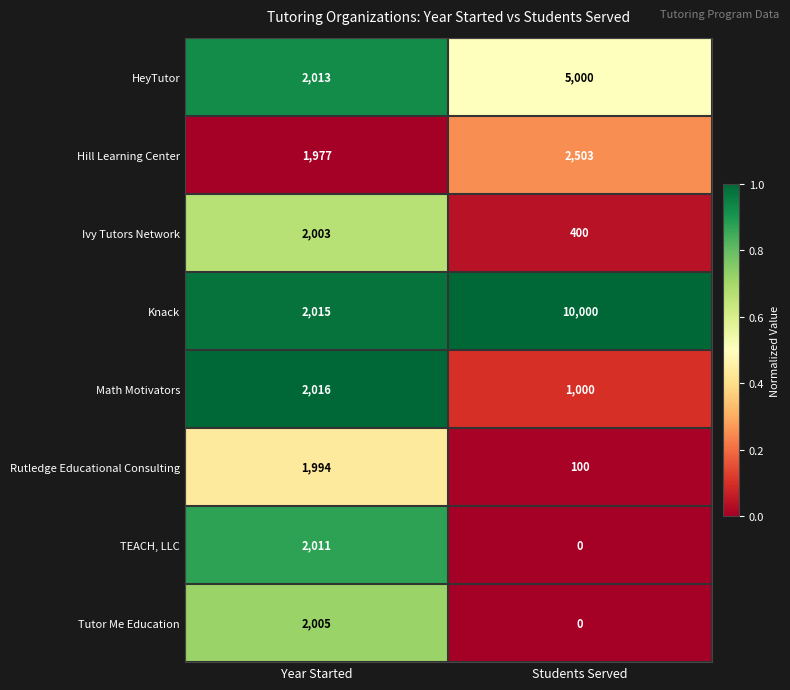

What is the sum of the Knack values at Year Started and Students Served?

12015